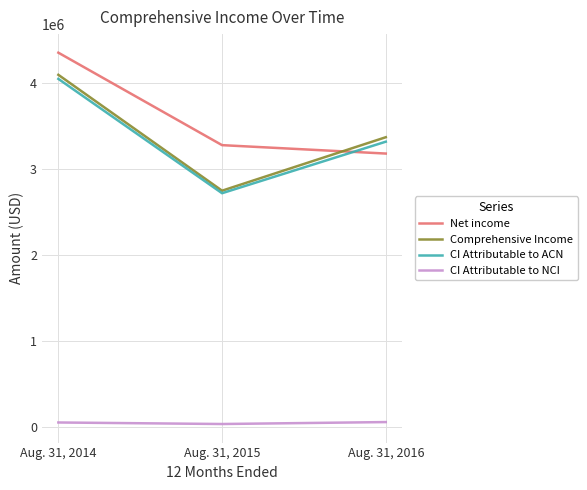

List the labels in order of CI Attributable to NCI value, smallest first.

Aug. 31, 2015, Aug. 31, 2014, Aug. 31, 2016